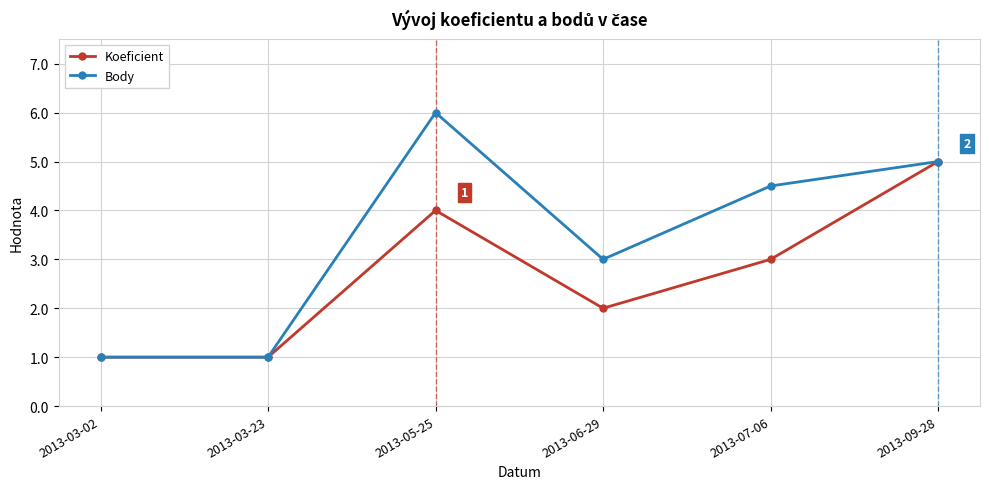

How many distinct data groups are displayed?

2